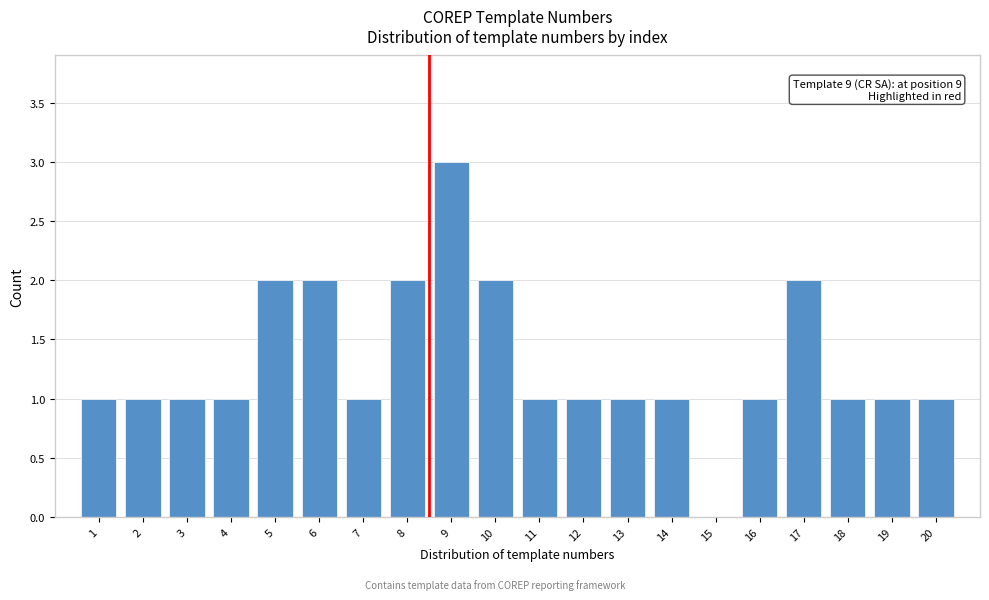

Reading right to left, transcribe all the data shown in this chart.

20=1	19=1	18=1	17=2	16=1	15=0	14=1	13=1	12=1	11=1	10=2	9=3	8=2	7=1	6=2	5=2	4=1	3=1	2=1	1=1